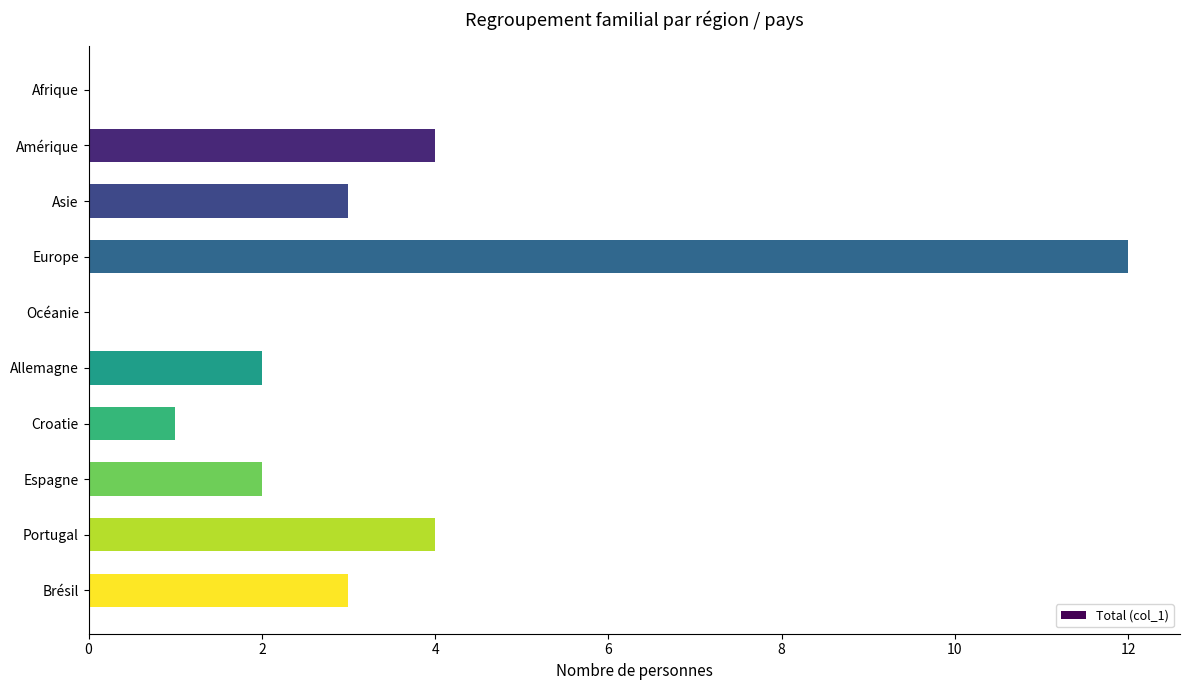

Reading bottom to top, transcribe all the data shown in this chart.

Brésil=3	Portugal=4	Espagne=2	Croatie=1	Allemagne=2	Océanie=0	Europe=12	Asie=3	Amérique=4	Afrique=0